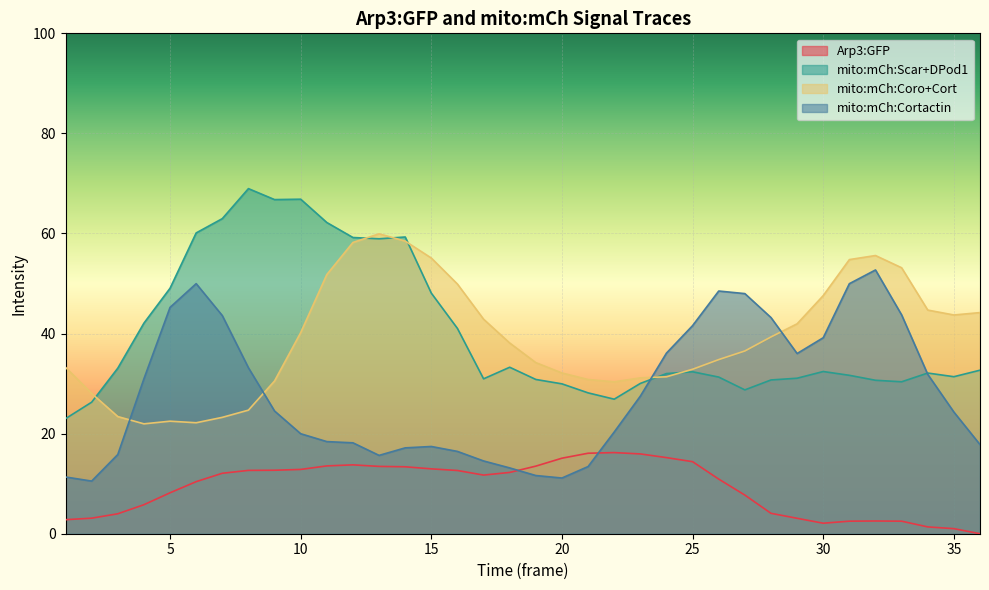

What is the value of the mito:mCh:Cortactin point at the 16th from the left?

16.4